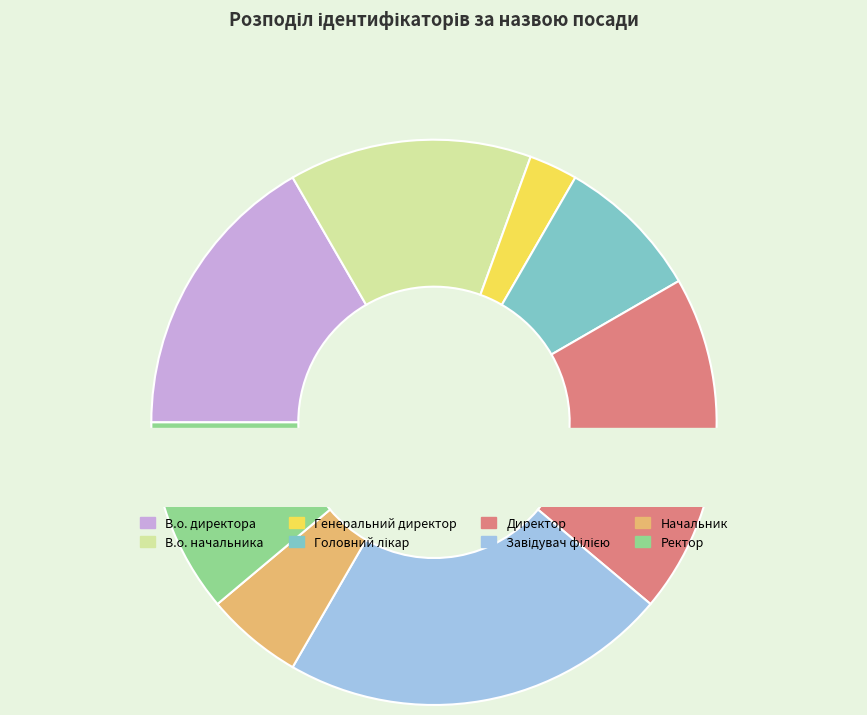

Combined, what portion of the pie is В.о. директора and Ректор?

27.8%